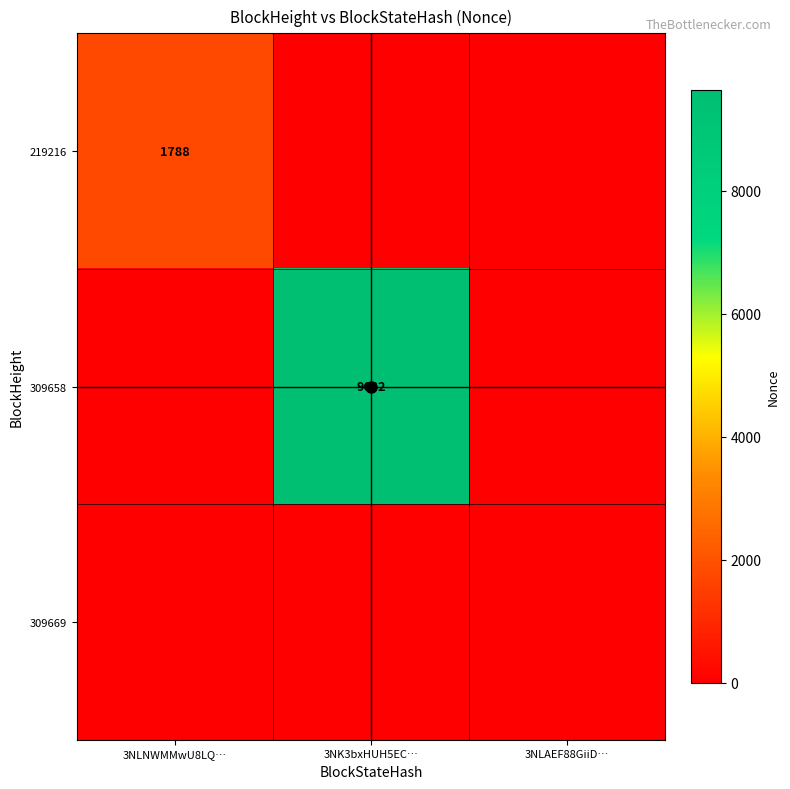

True or false: 309658 has a value of 0 at 3NLNWMMwU8LQ….

True